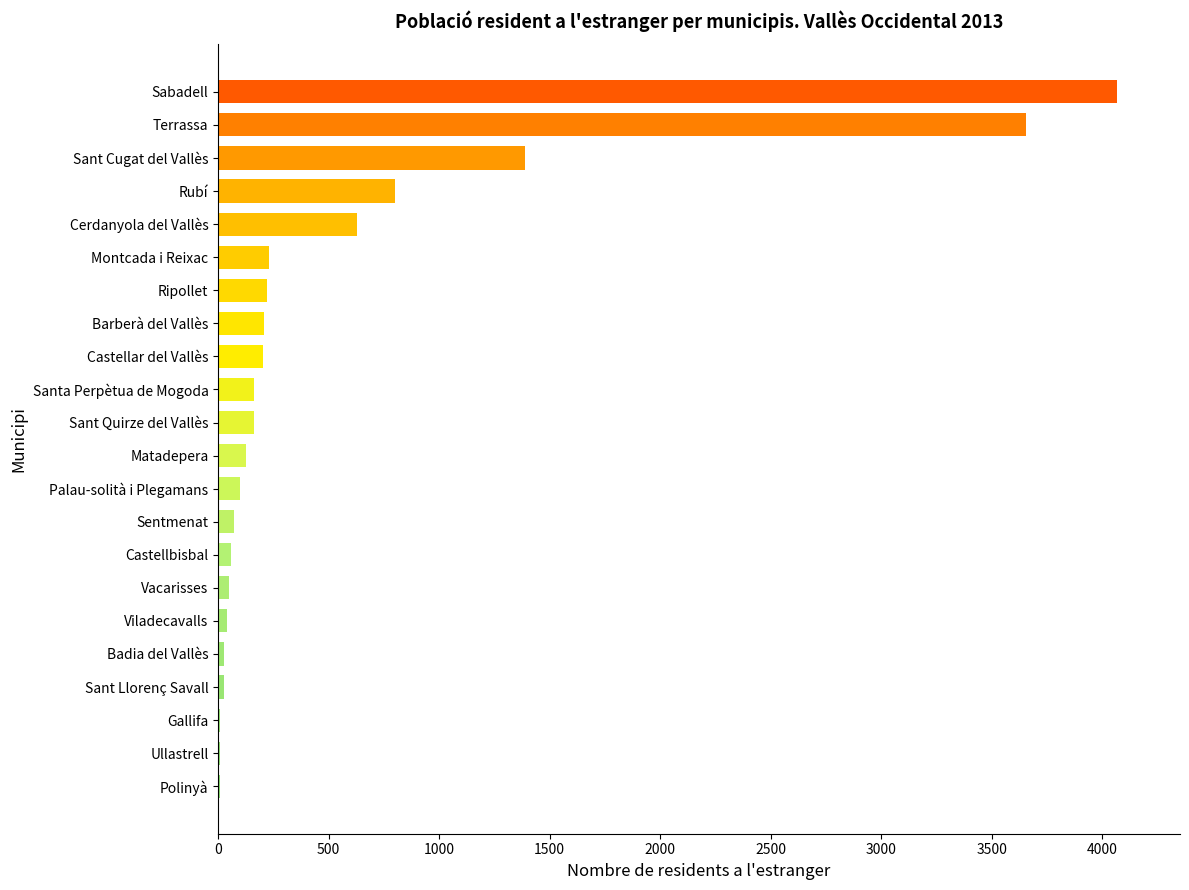

Approximately how many times larger is the value at Sant Cugat del Vallès compared to Montcada i Reixac?

6.0